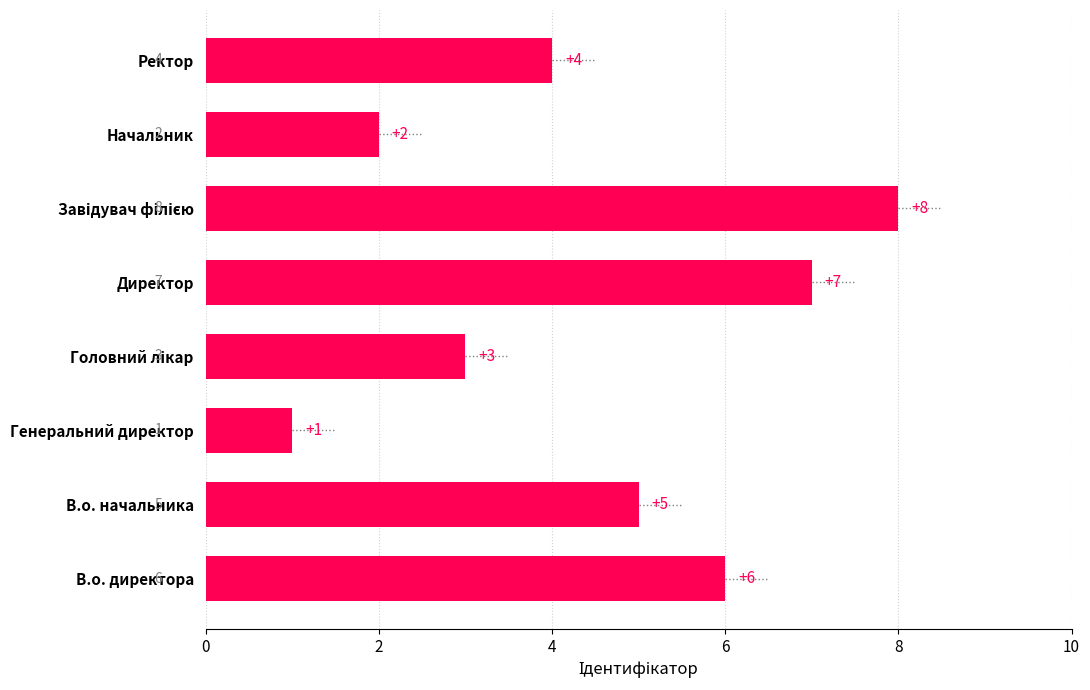

What is the maximum value shown in the chart?

8